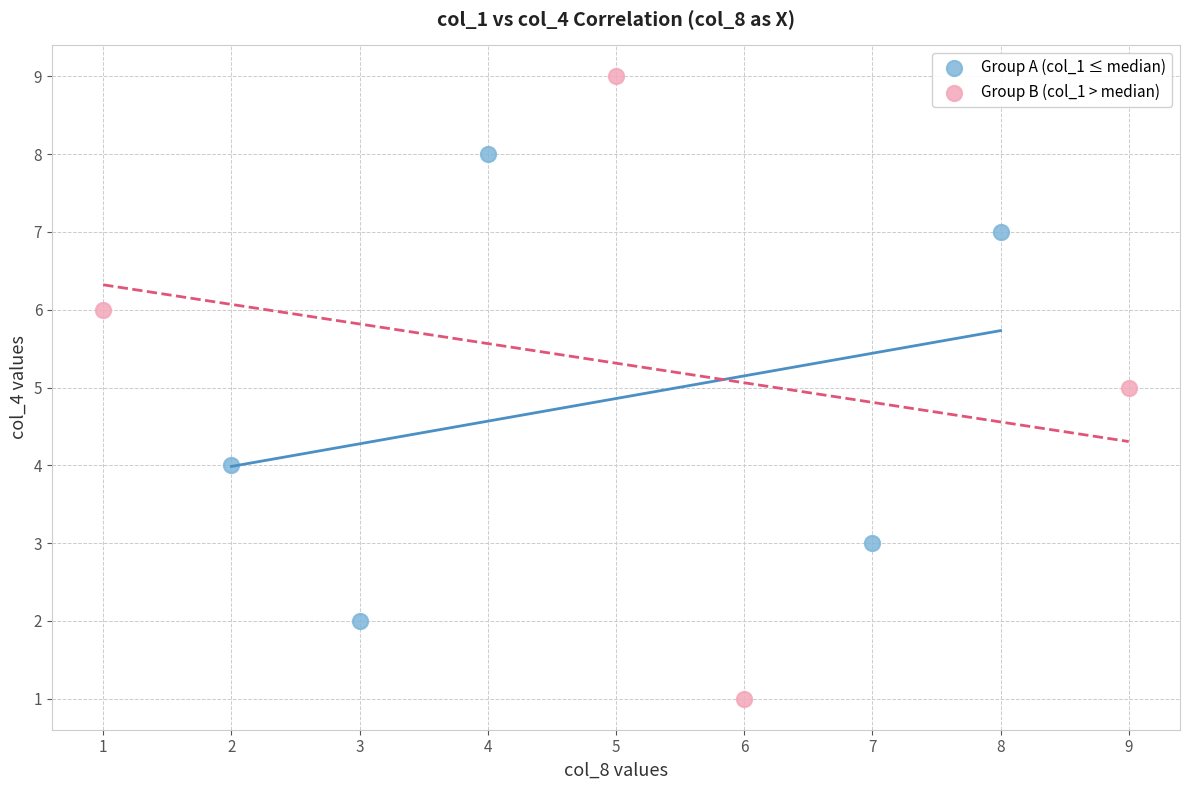

Which series has the largest Y range (max minus min)?

Group B (col_1 > median)